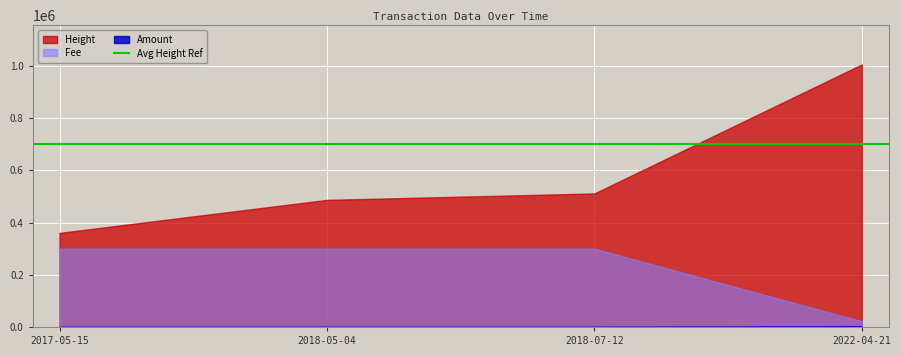

How many series are shown in this chart?

3